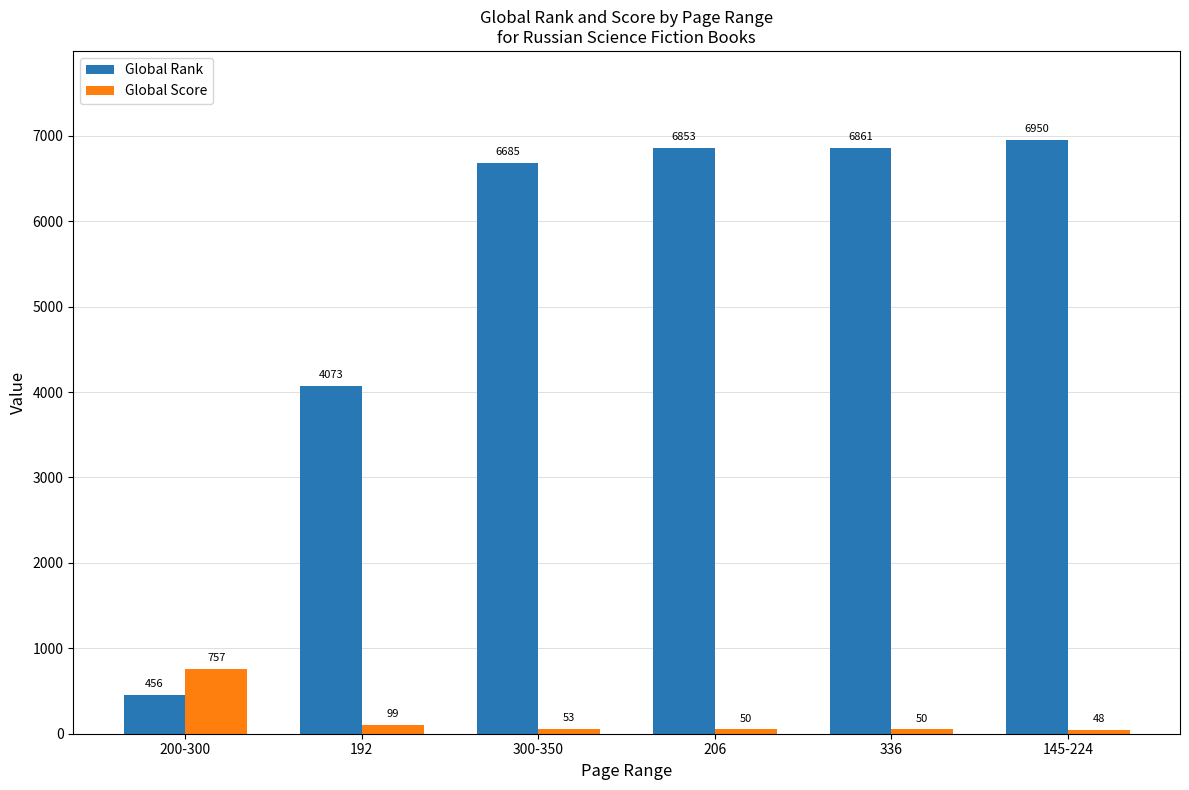

How many values in the Global Score series are below 53?

3